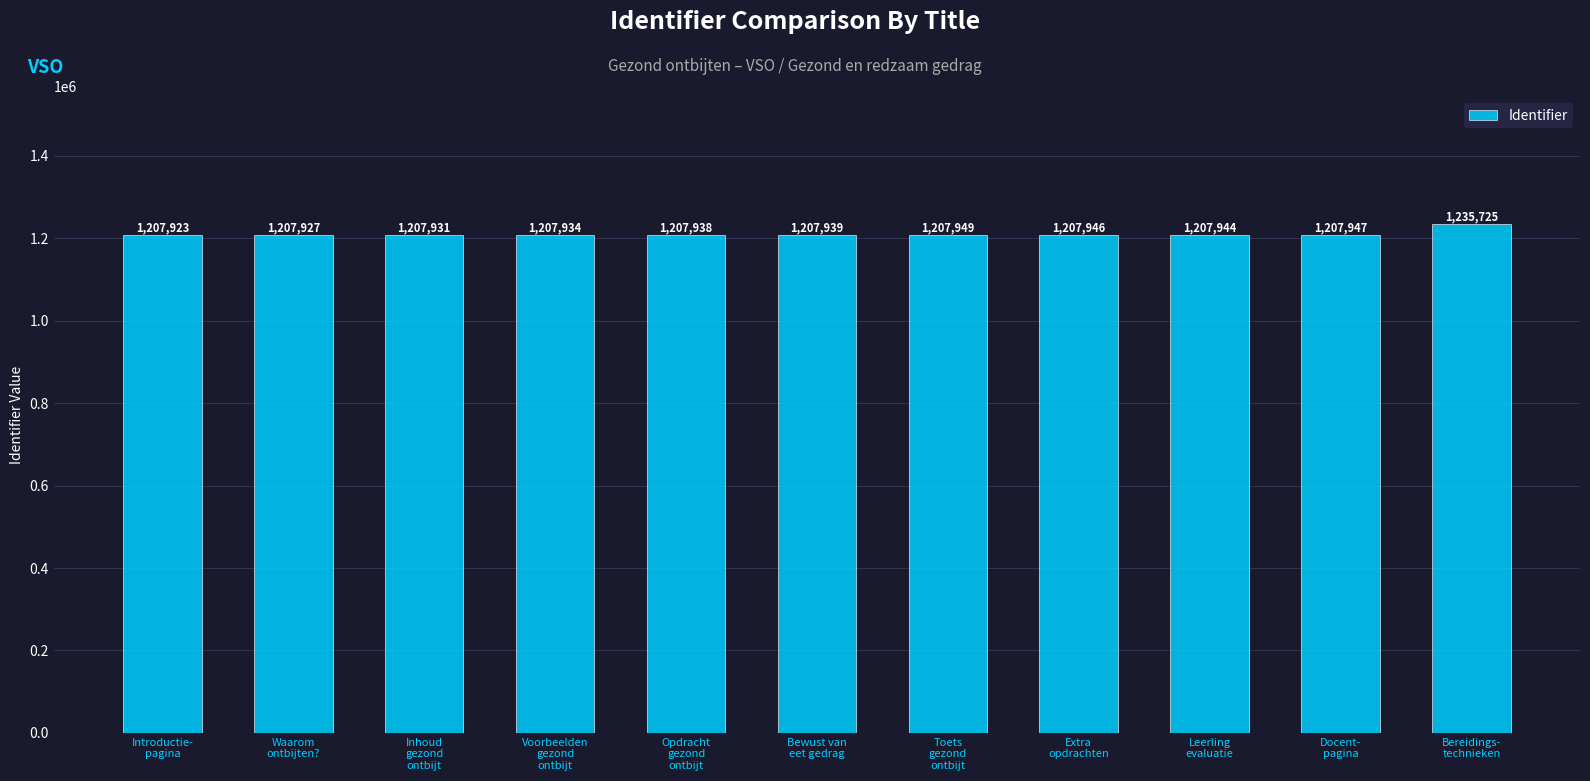

True or false: the data shows 1207939 at Bewust van
eet gedrag.

True